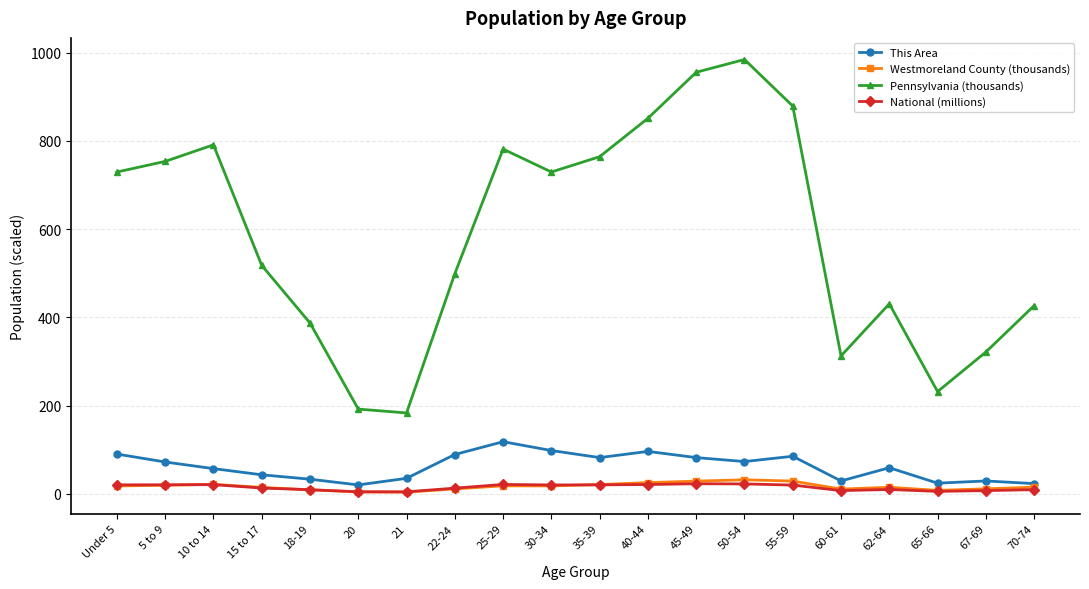

What position from the right is 25-29?

12